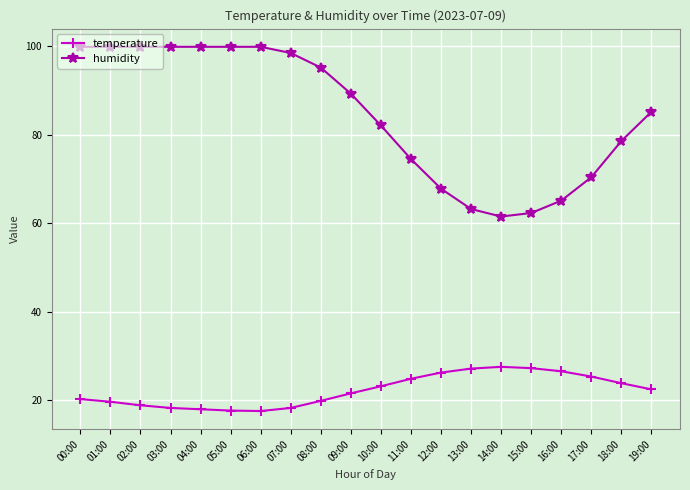

Is it true that humidity equals 134.5 at 05:00?

False